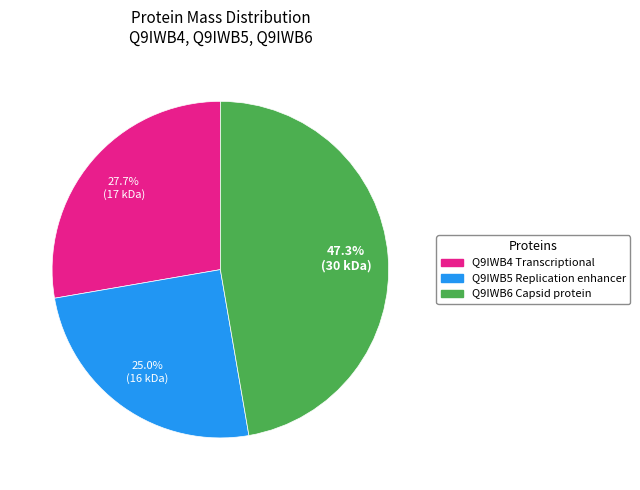

To the nearest percent, what is the difference between the Q9IWB4 Transcriptional and Q9IWB5 Replication enhancer slice percentages?

3%